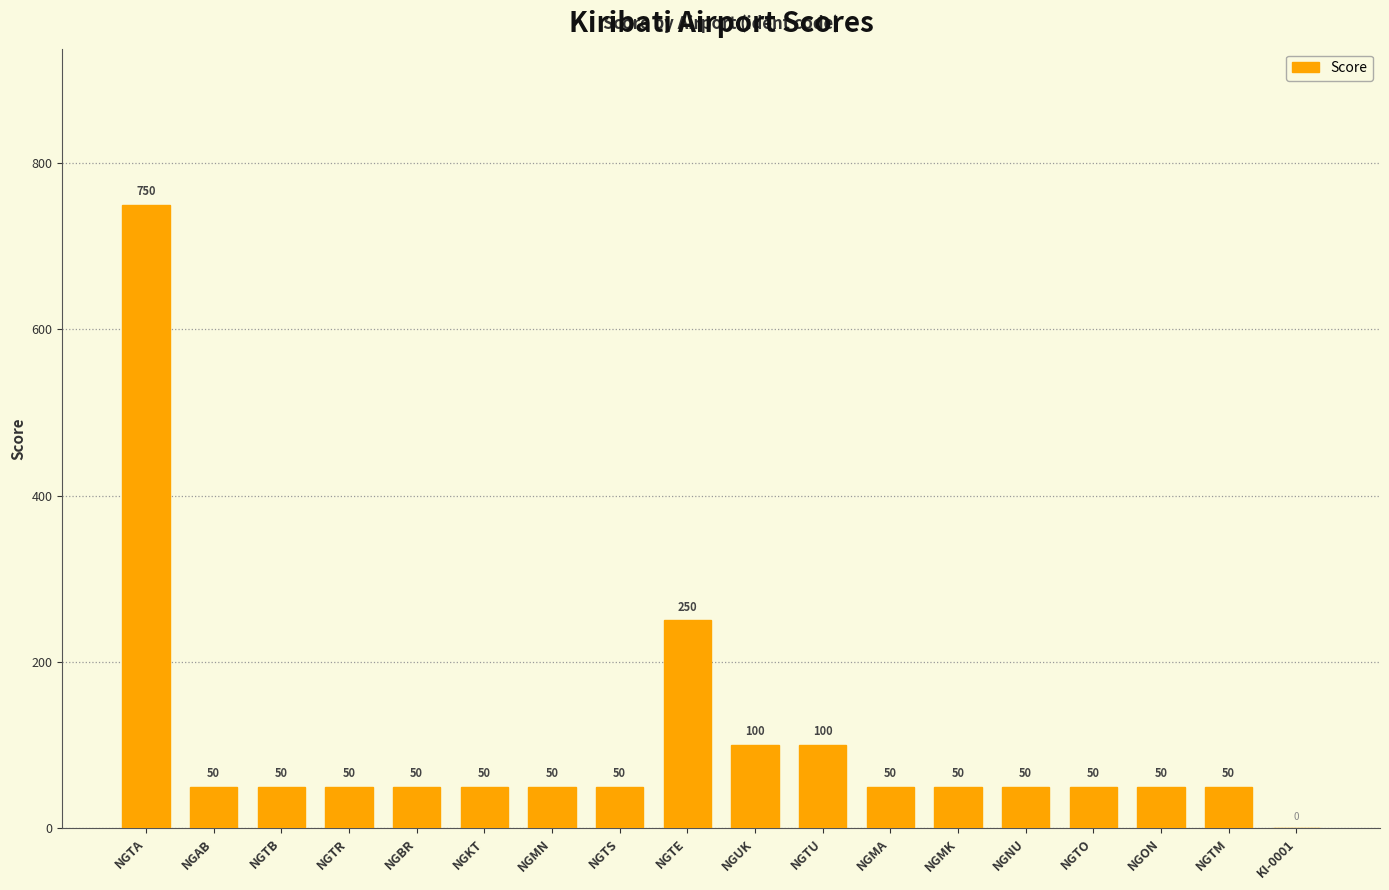

What is the maximum value shown in the chart?

750